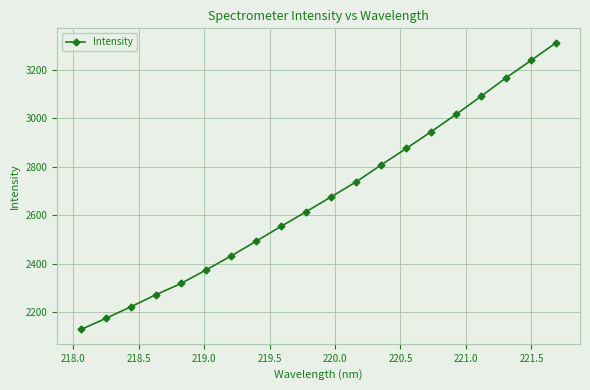

True or false: the data has more than 2 interior local peaks.

False